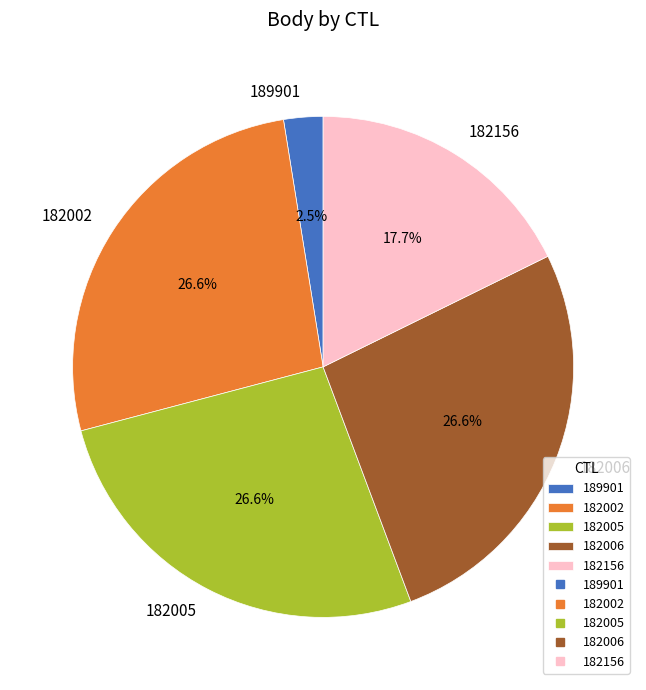

Which has a higher value, 189901 or 182005?

182005